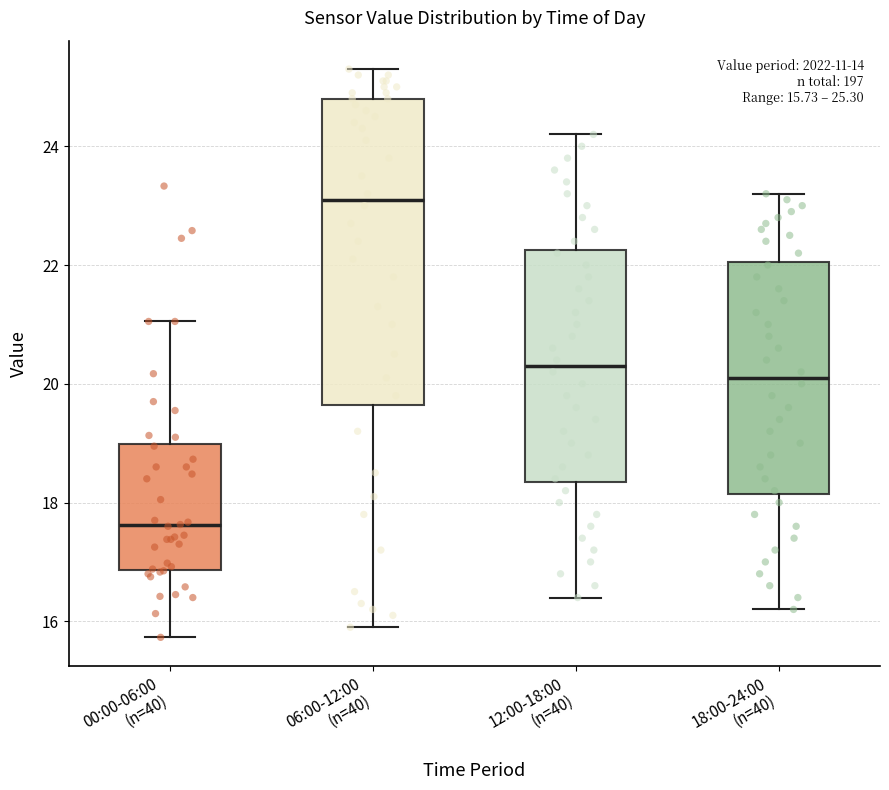

Which box is the tallest, from its lower edge to its upper edge?

06:00-12:00 (n=40)